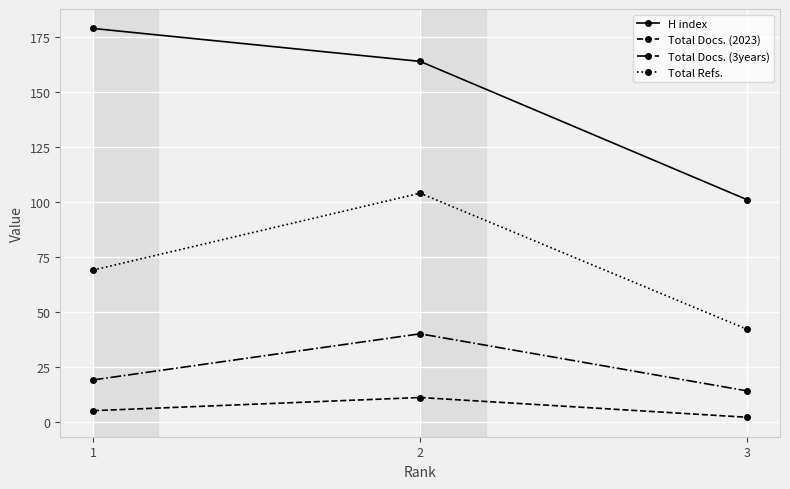

Count the Total Docs. (3years) values in the range 14 to 40.

3